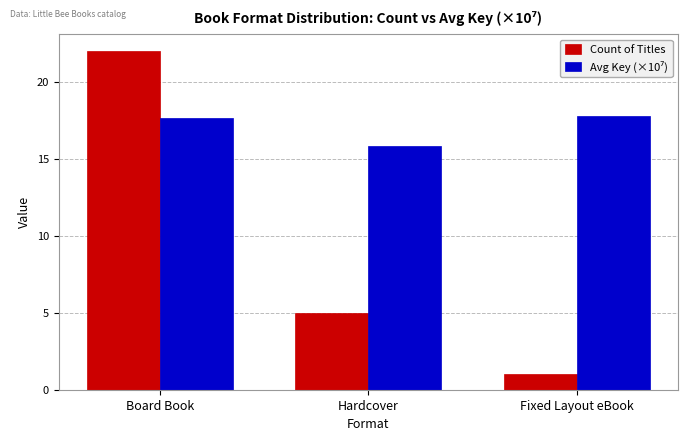

What is the difference between the highest and lowest values at Board Book?

4.4